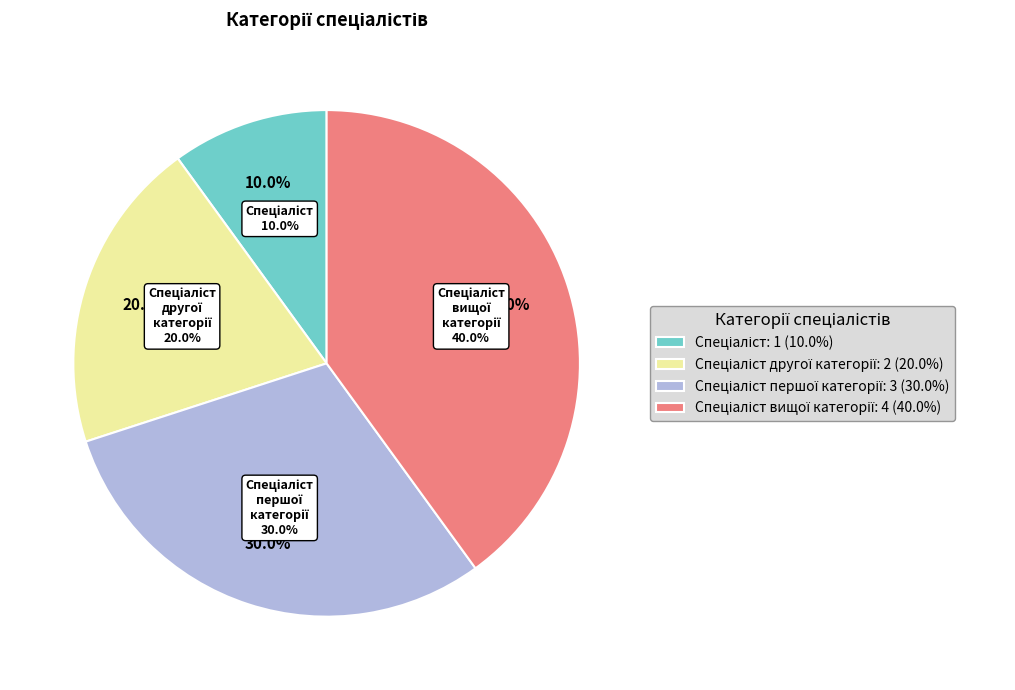

Rank the categories by value from lowest to highest.

Спеціаліст, Спеціаліст другої категорії, Спеціаліст першої категорії, Спеціаліст вищої категорії